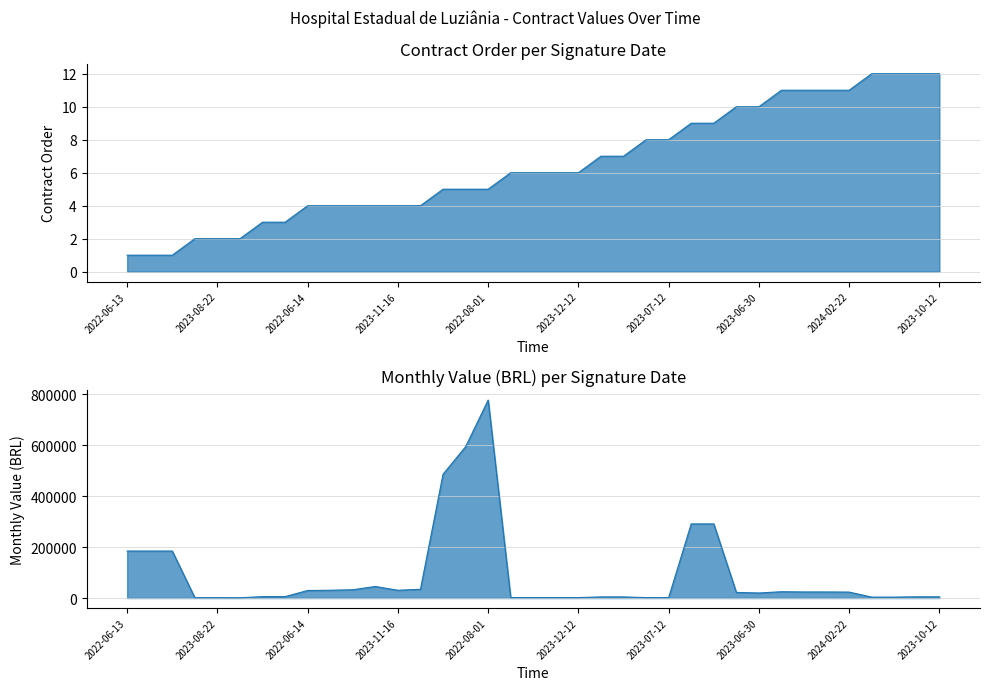

True or false: Contract Order and Monthly Value (BRL) intersect in this chart.

False